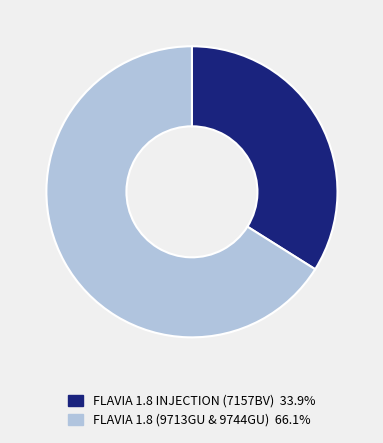

Count the number of slices in the pie.

2